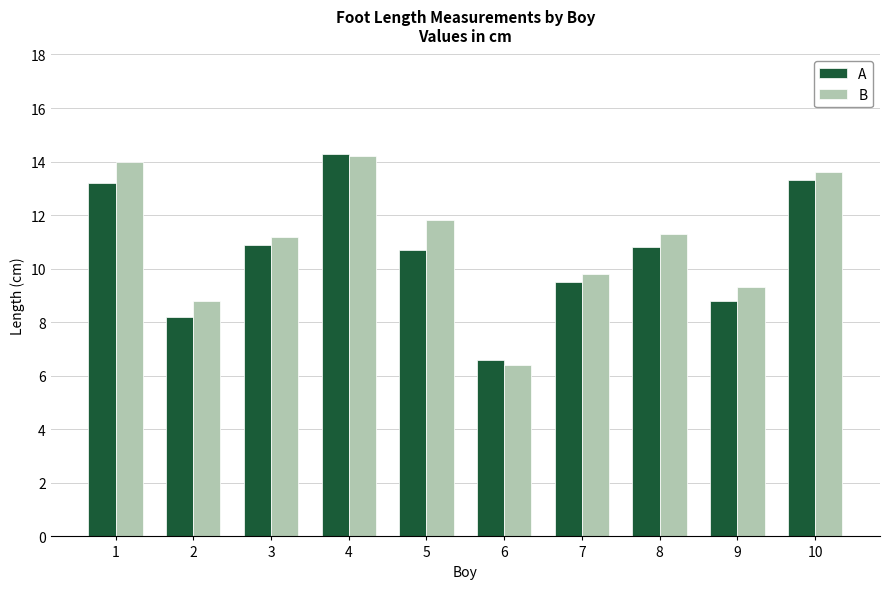

What is the total value across all series at 7?

19.3